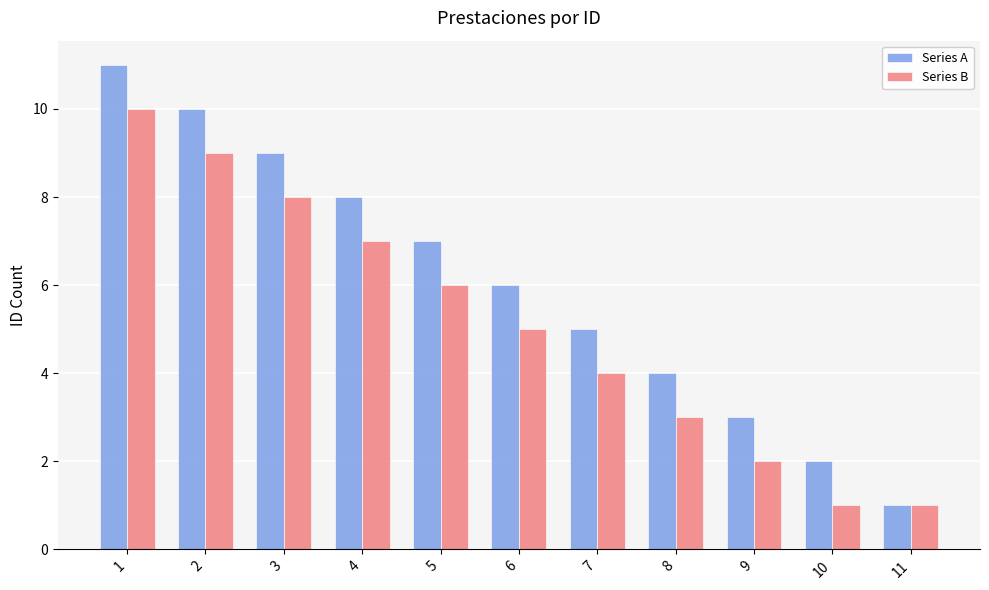

Which series has the largest total across all categories?

Series A